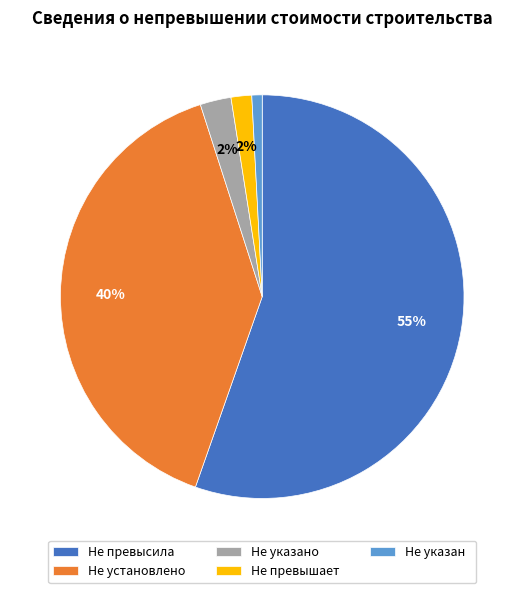

Which slice represents more than half of the pie?

Не превысила